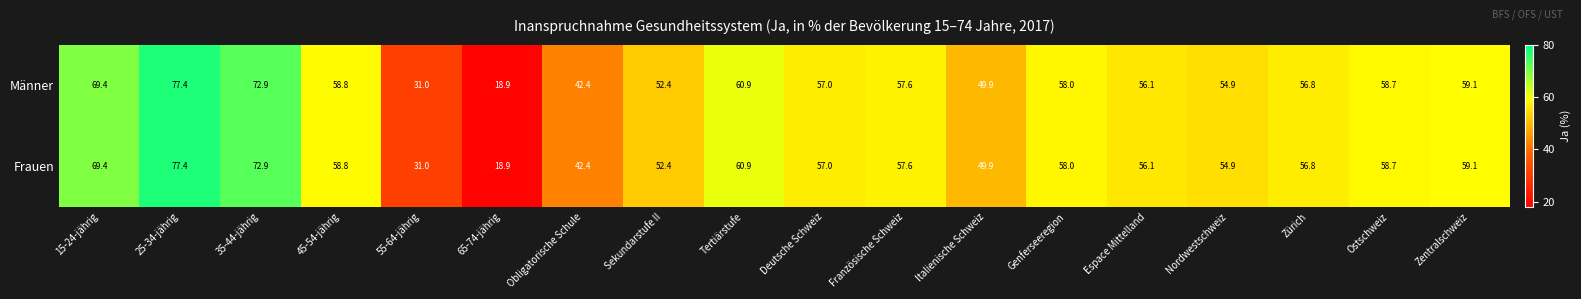

At which category is the sum across all series the highest?

25-34-jährig